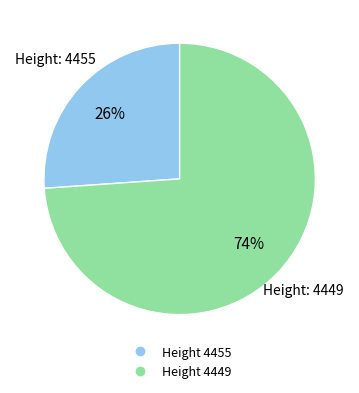

To the nearest percent, what is the average slice percentage?

50%